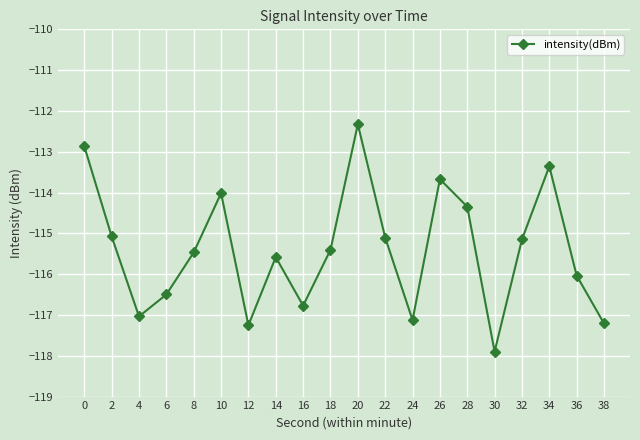

Where is the first local maximum?

10